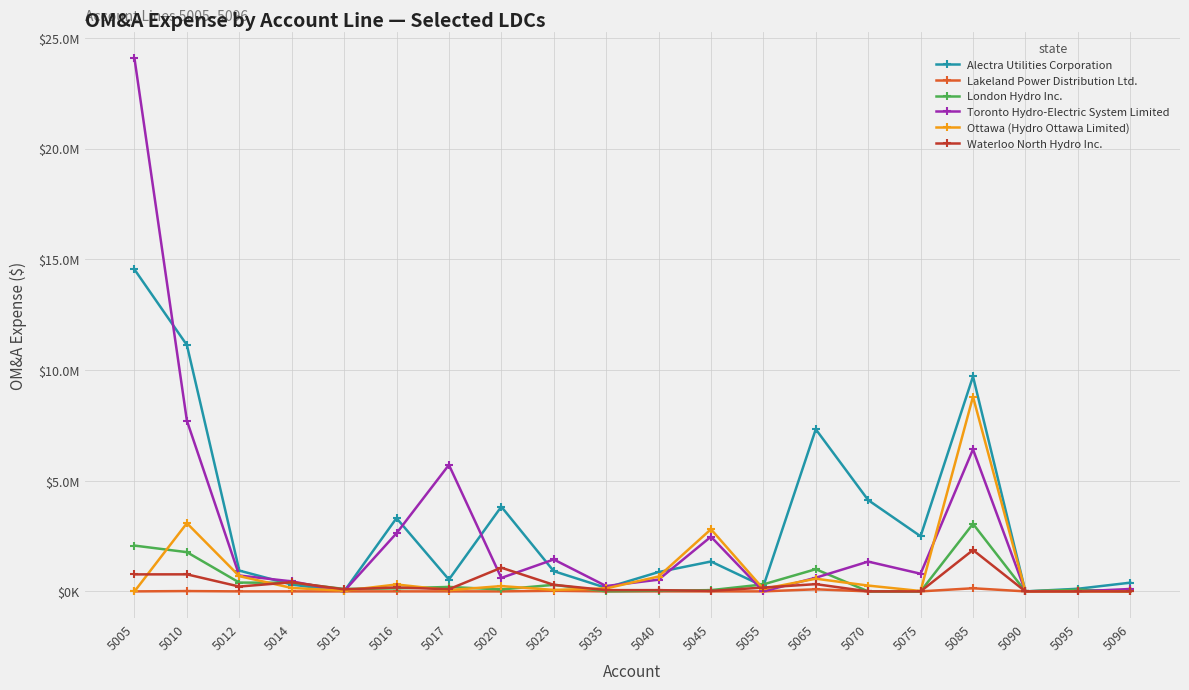

What is the difference between the second highest and second lowest values in the Lakeland Power Distribution Ltd. series?

94941.6